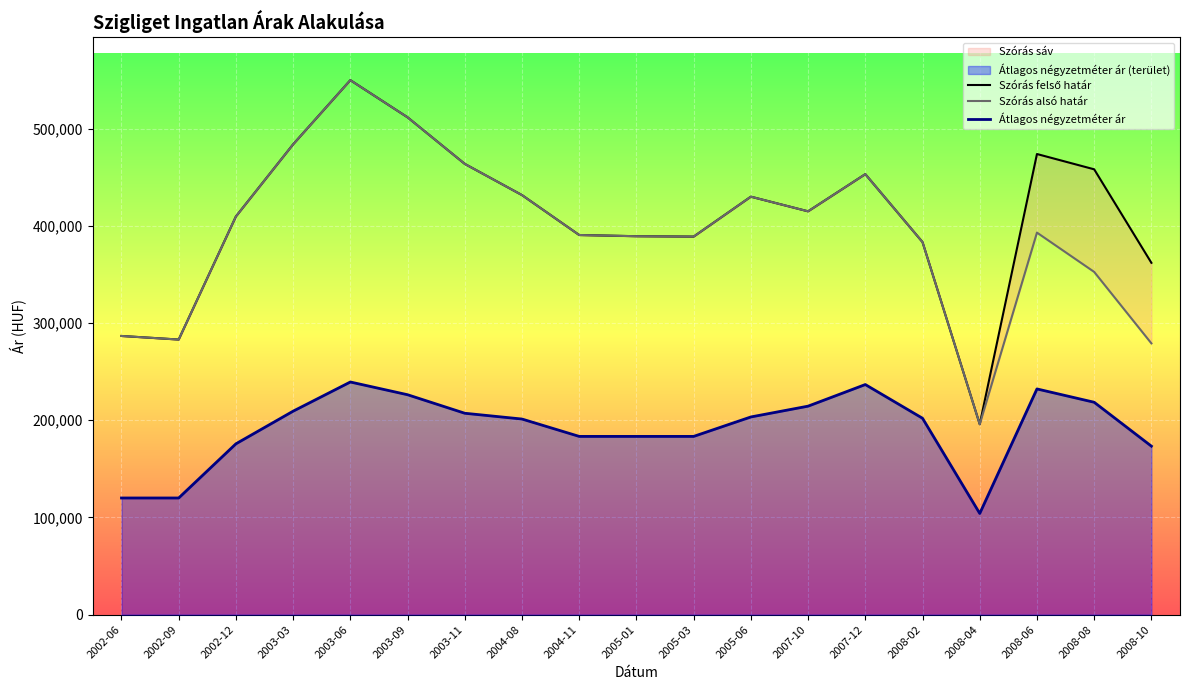

How many values in the Átlagos négyzetméter ár series are below 201991?

9